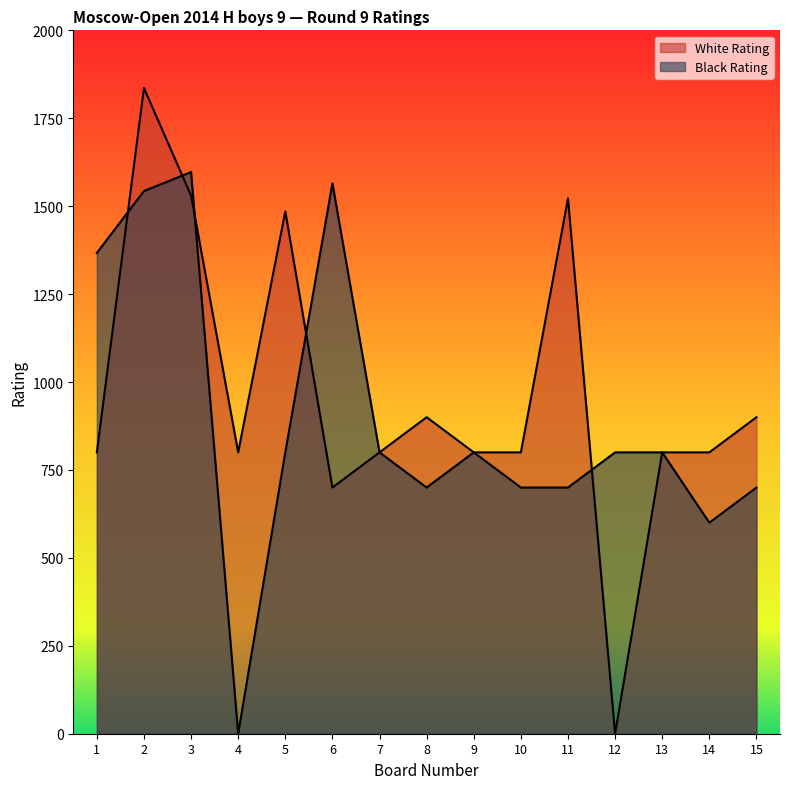

What is the average value of the Black Rating series?

898